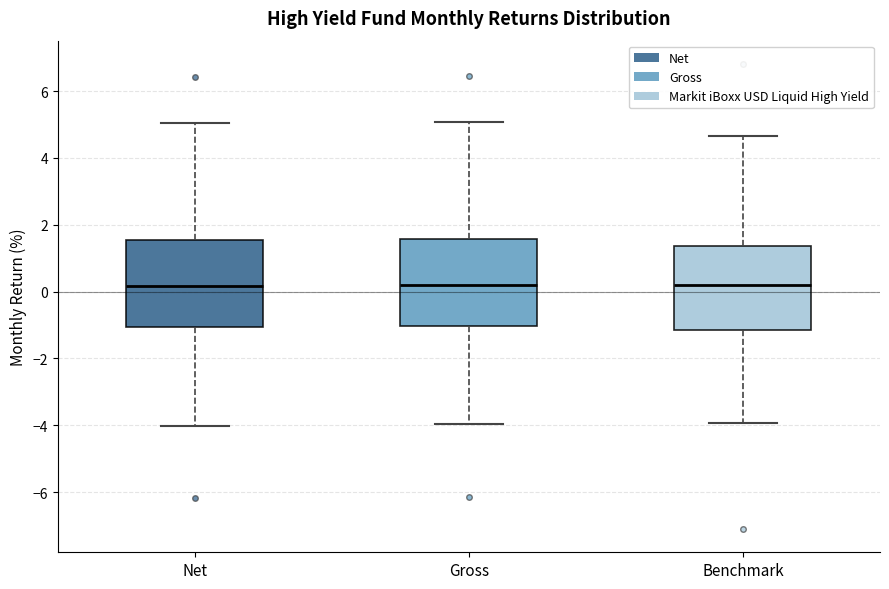

Reading left to right, read every box against the y-axis: the position of its median line, the range the box covers, and the ends of its whiskers. The values are not printed on the chart, so give them approximately, as read against the axis.

Net: median 0.2, box -1.0 to 1.6, whiskers -4.0 to 5.0
Gross: median 0.2, box -1.0 to 1.6, whiskers -4.0 to 5.0
Benchmark: median 0.2, box -1.2 to 1.4, whiskers -4.0 to 4.6